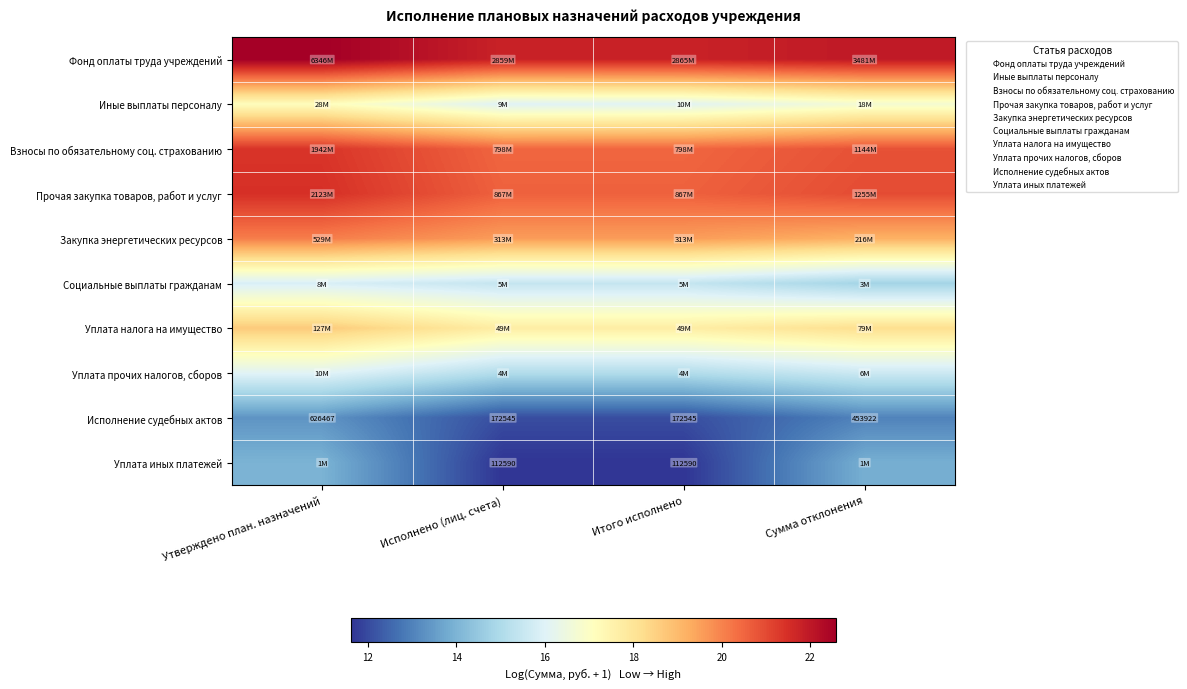

Is the value of Уплата иных платежей at Утверждено план. назначений greater than the value of Исполнение судебных актов at Сумма отклонения?

Yes